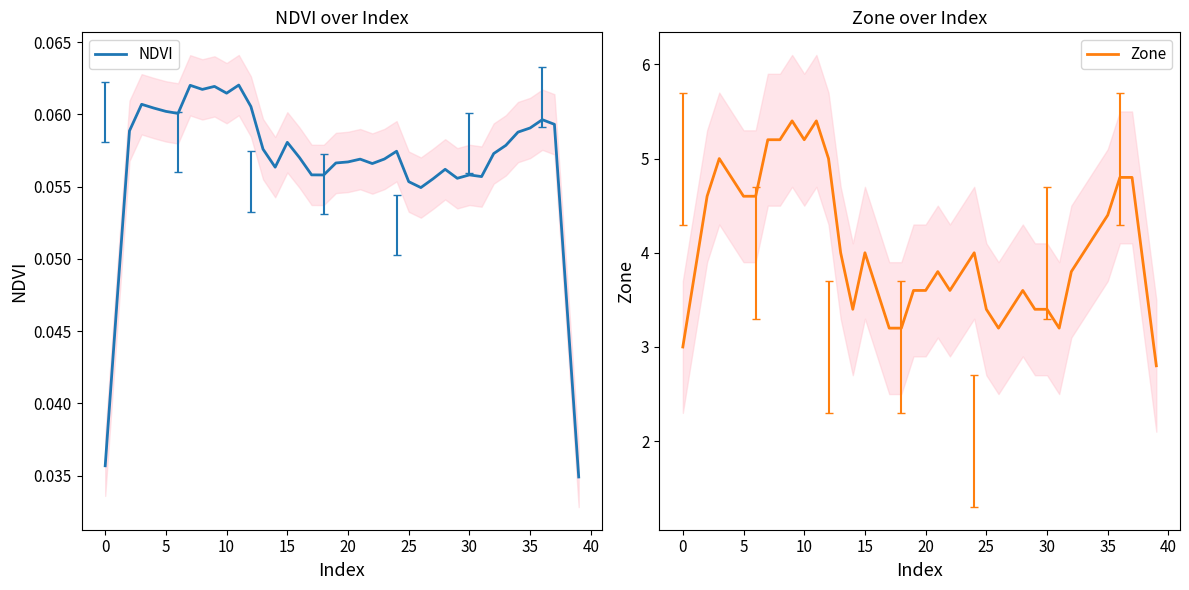

Is this an area chart (filled region under the line)?

No